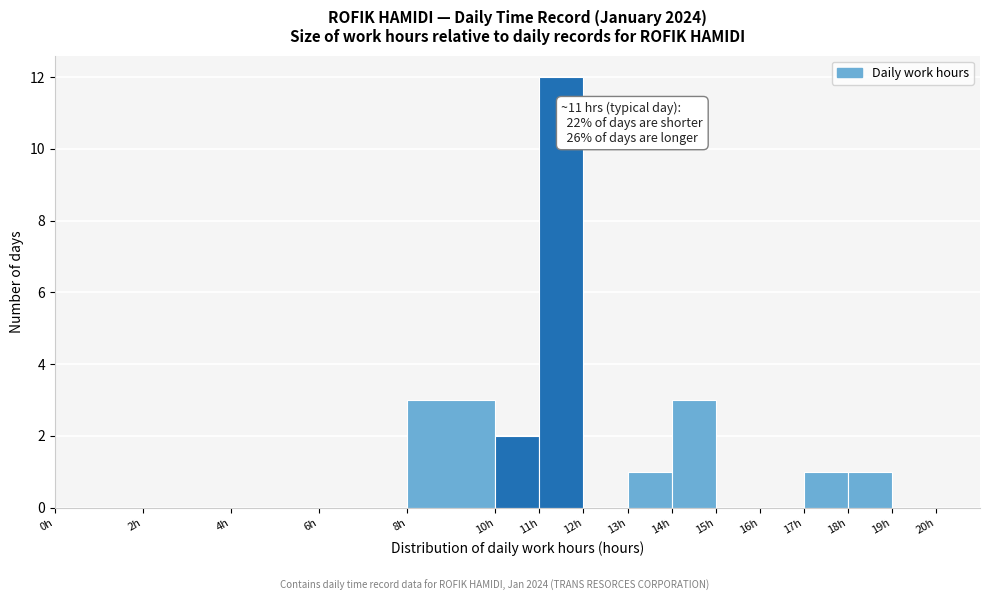

Which range on the x-axis has the tallest bar?

11 to 12